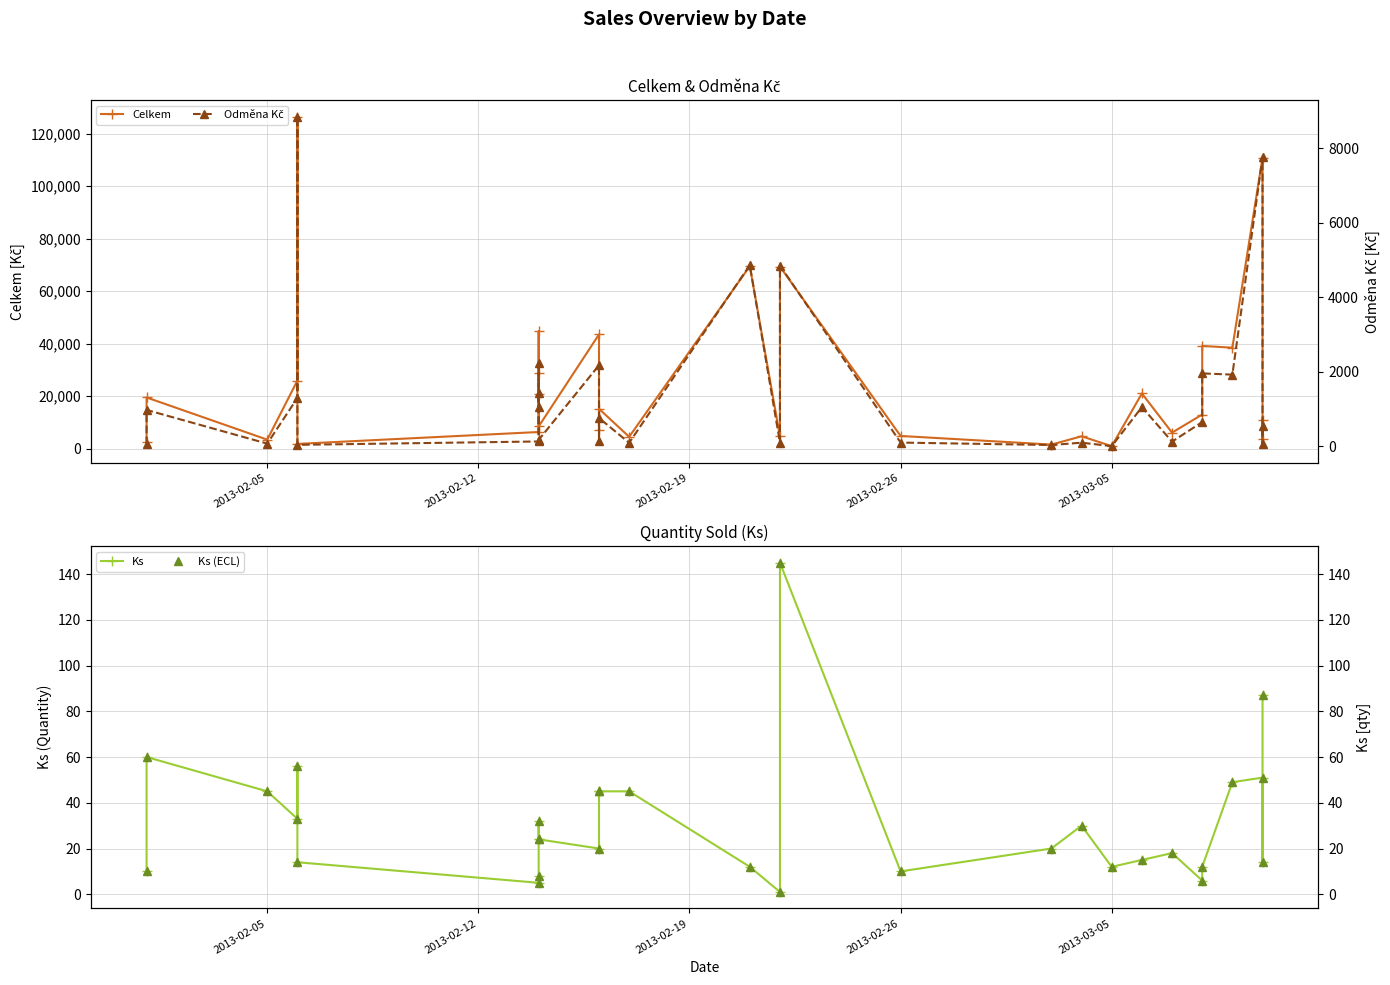

Does the chart display data point markers on the line(s)?

Yes